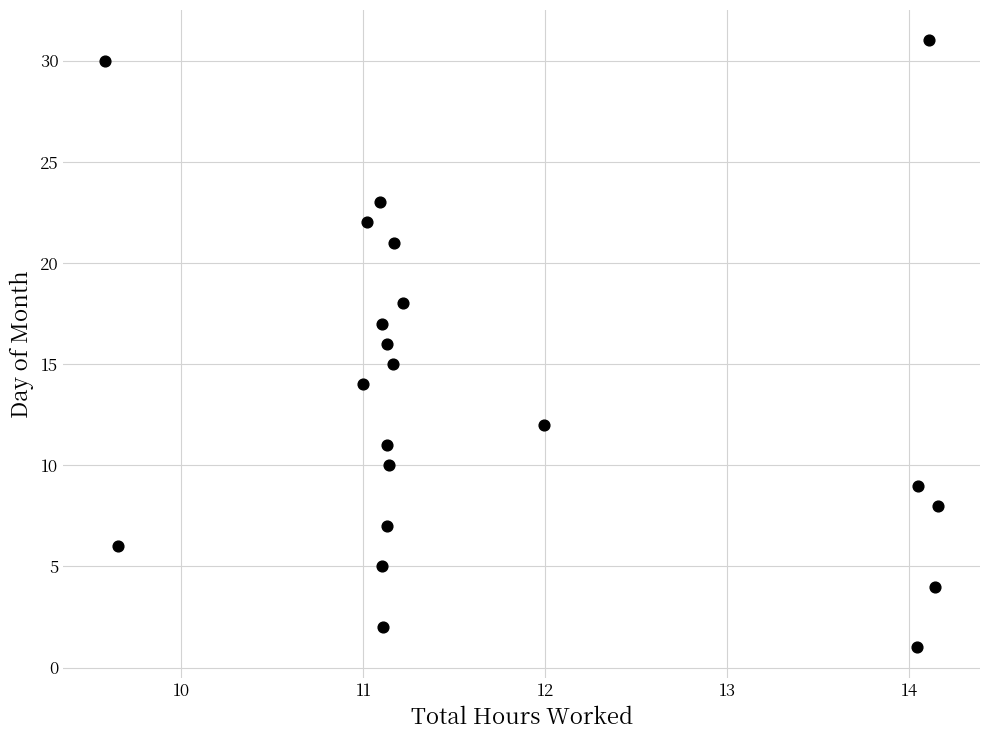

What is the range of Y values (max minus min)?

30